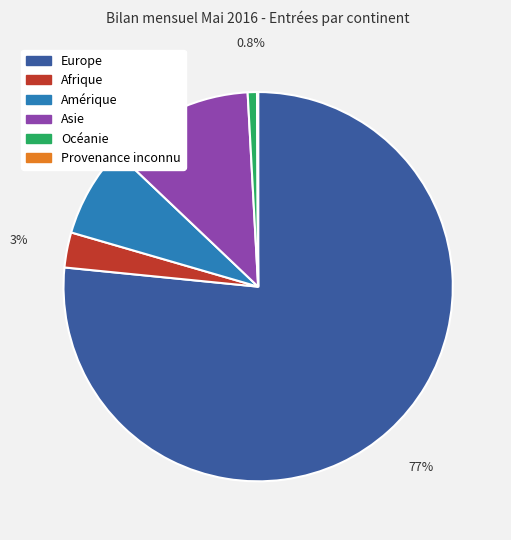

To the nearest percent, what is the combined percentage of Asie and Europe?

89%